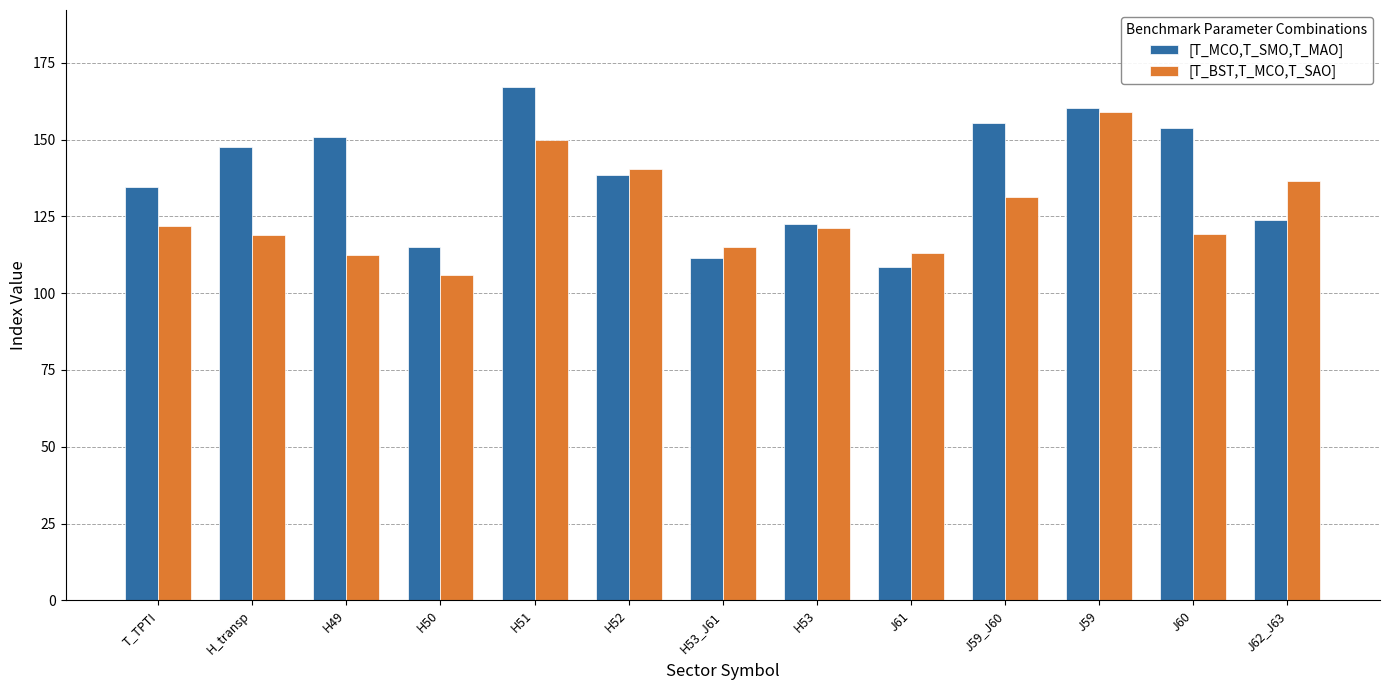

How many distinct data groups are displayed?

2